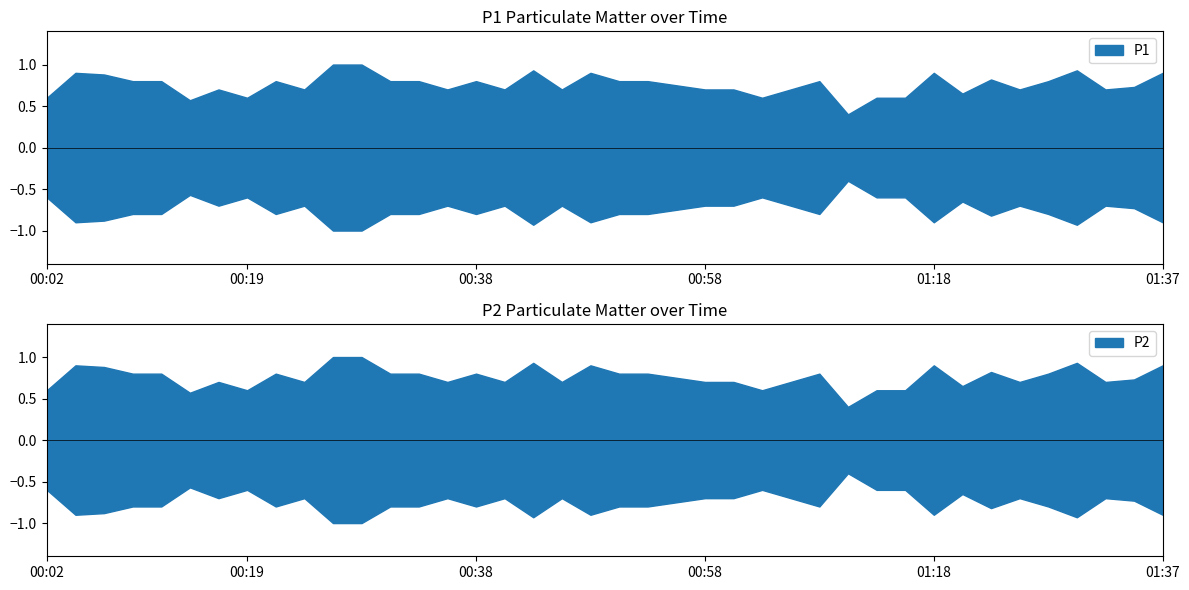

True or false: P1 and P2 intersect in this chart.

False